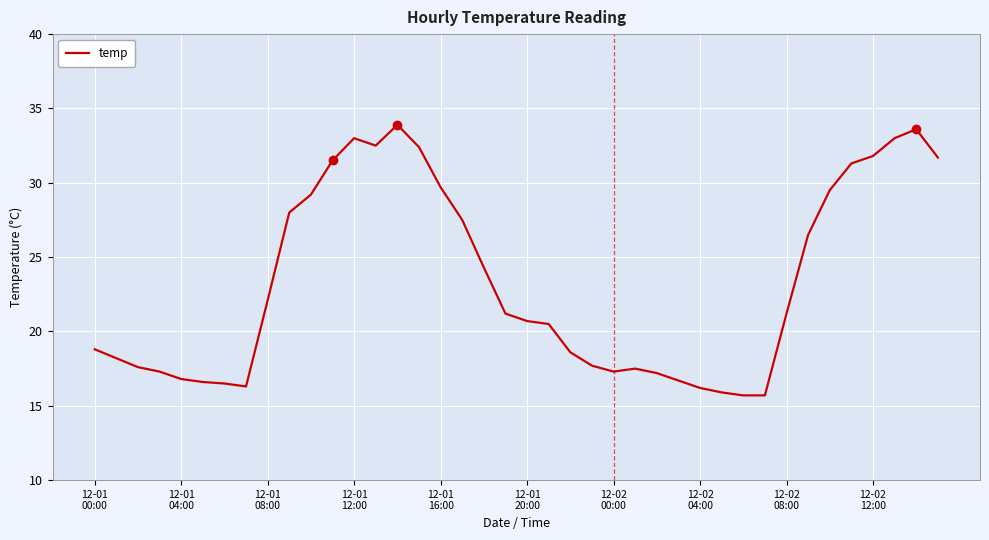

What is the difference between the maximum and minimum values?

18.2